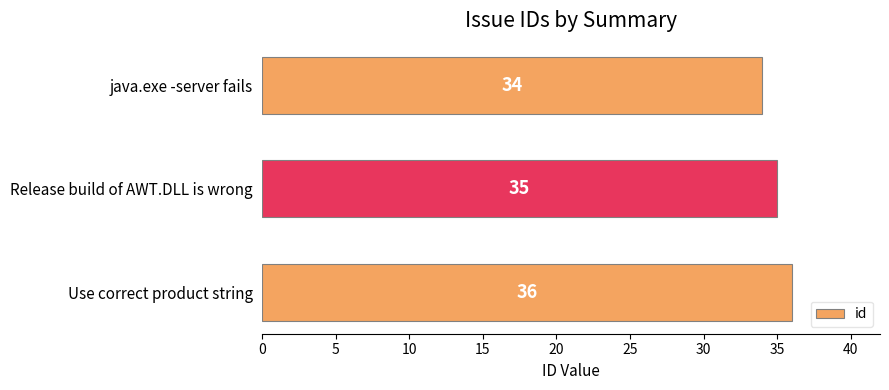

At which category does the chart reach its peak across all series?

Use correct product string